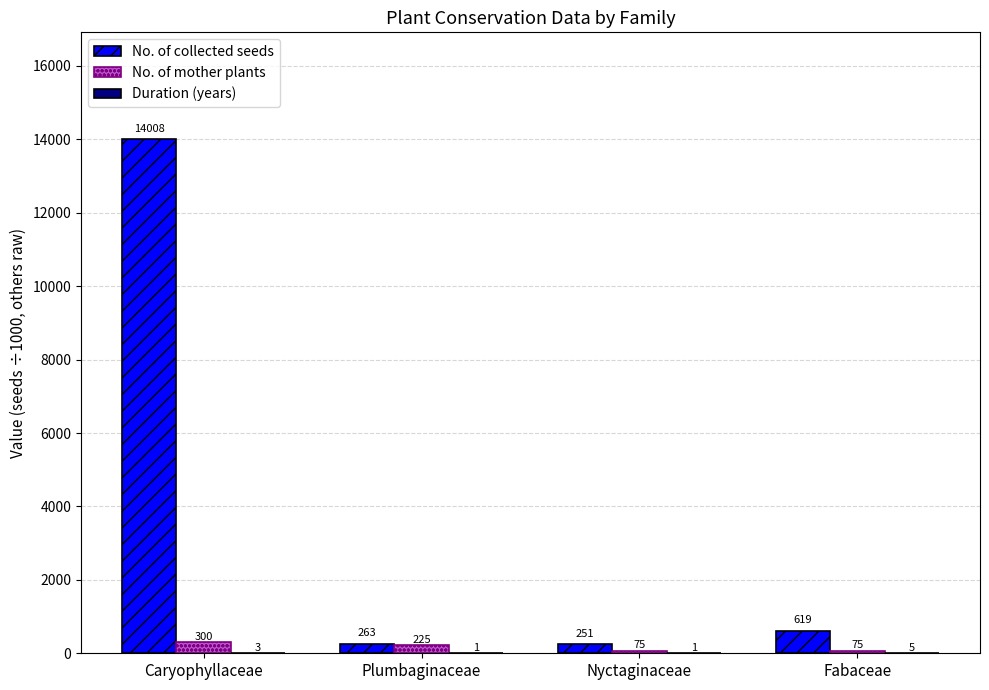

Between Plumbaginaceae and Fabaceae, which series saw the biggest shift?

No. of collected seeds